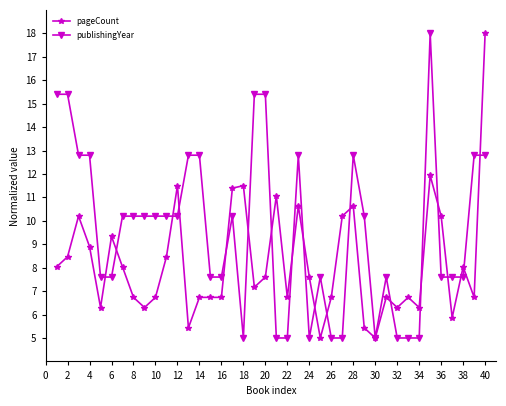

Rank the series by their average value, from lowest to highest.

pageCount, publishingYear